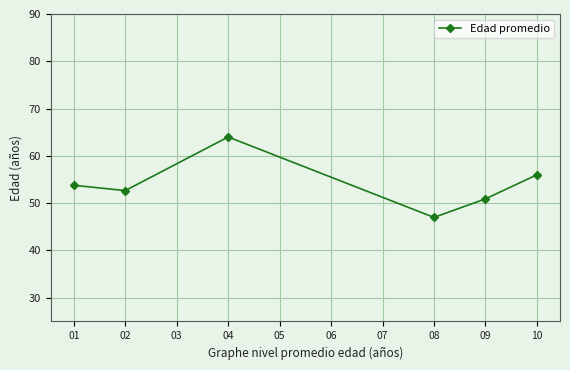

What is the sum of all values?

324.4